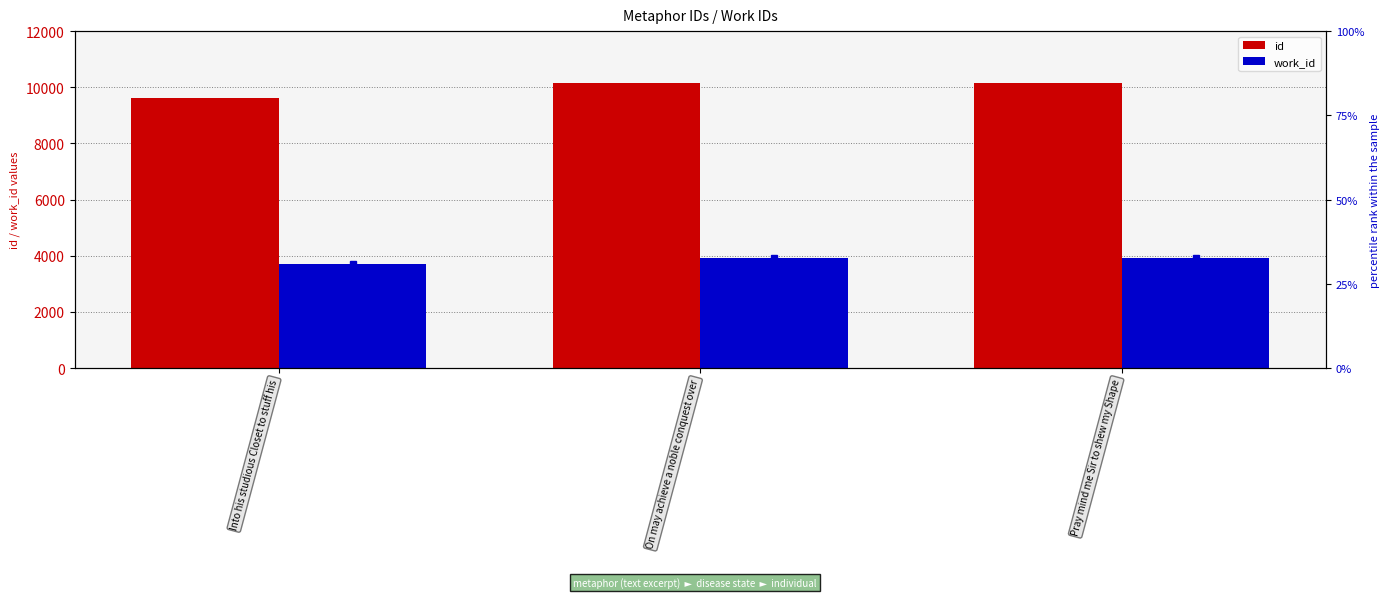

Reading left to right, list all the values displayed in this chart.

id: Into his studious Closet to stuff his=9615	On may achieve a noble conquest over=10141	Pray mind me Sir to shew my Shape=10145
work_id: Into his studious Closet to stuff his=3721	On may achieve a noble conquest over=3913	Pray mind me Sir to shew my Shape=3913